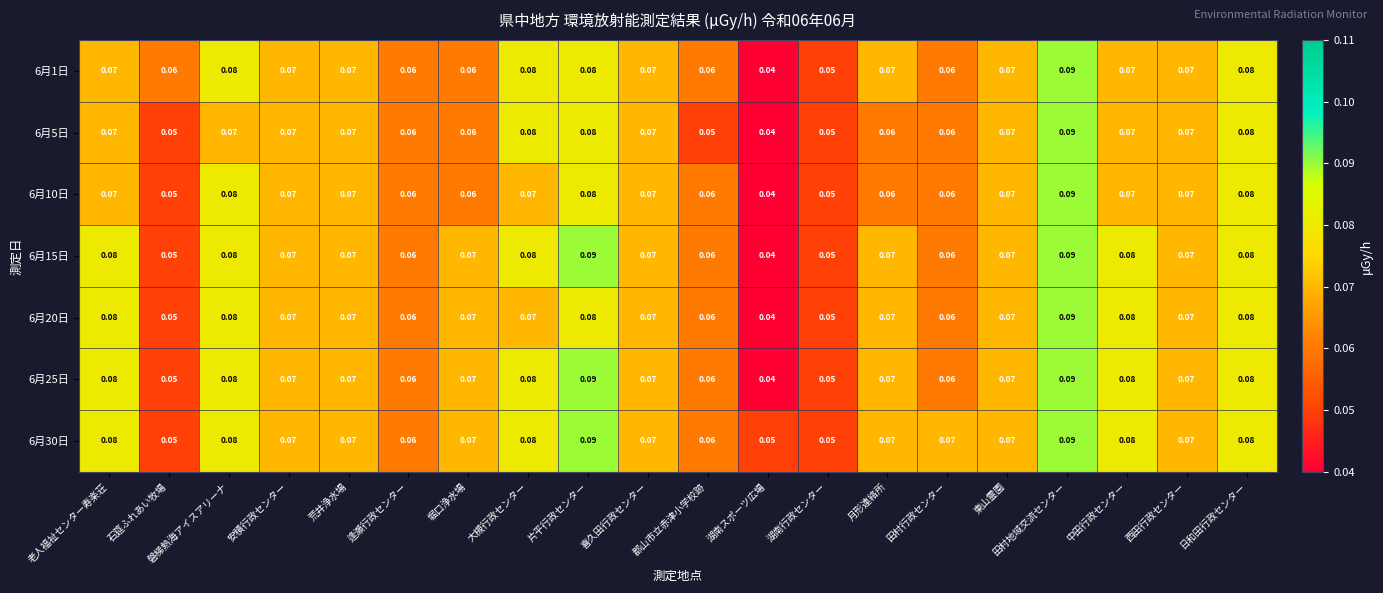

Where is 6月5日 nearest to the value 0?

湖南スポーツ広場